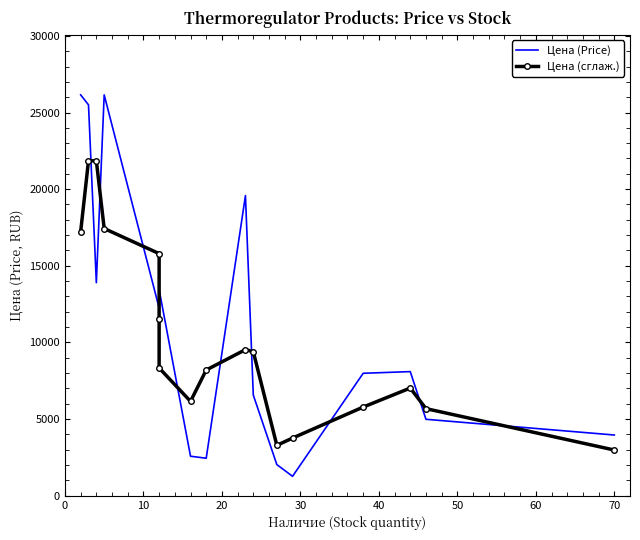

Reading left to right, list all the values displayed in this chart.

Цена (Price): 26150.0	25500.0	13900.0	26150.0	12250.0	8990.0	13450.0	2580.0	2450.0	19580.0	6566.9	2035.0	1270.0	7990.0	8100.0	4990.0	3964.2
Цена (сглаж.): 17216.7	21850.0	21850.0	17433.3	15796.7	11563.3	8340.0	6160.0	8203.3	9532.3	9394.0	3290.7	3765.0	5786.7	7026.7	5684.7	2984.7